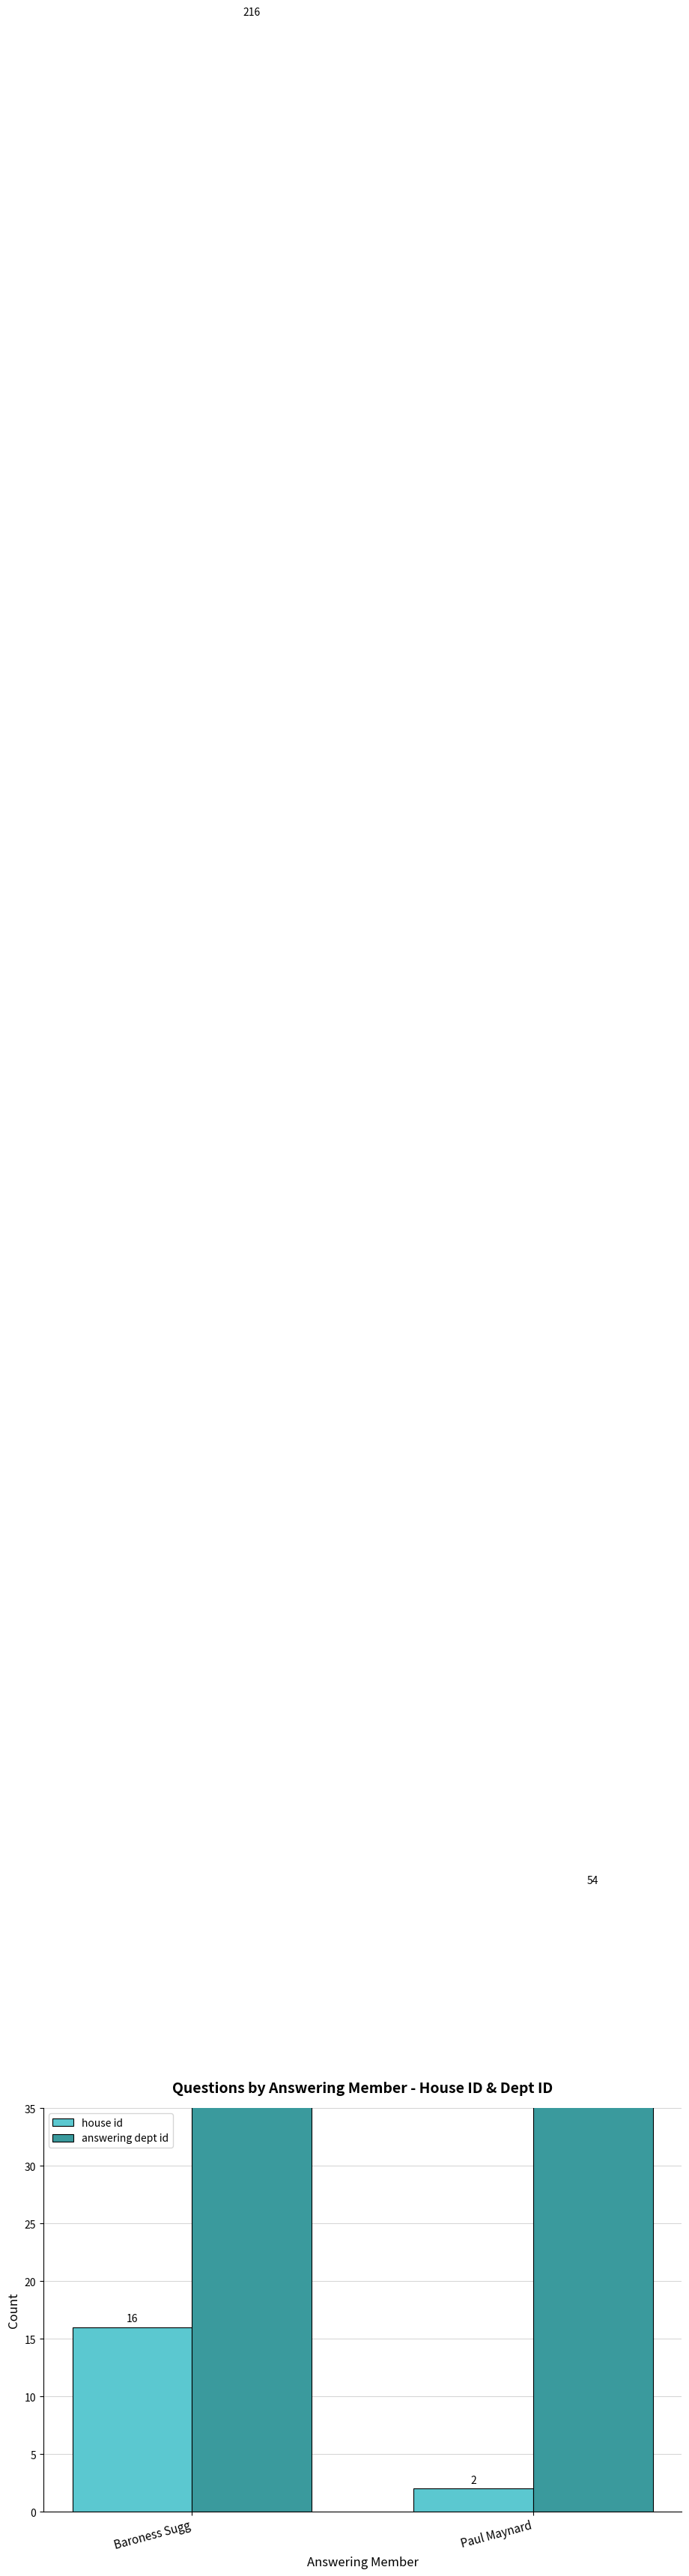

Reading right to left, transcribe all the data shown in this chart.

house id: Paul Maynard=2	Baroness Sugg=16
answering dept id: Paul Maynard=54	Baroness Sugg=216